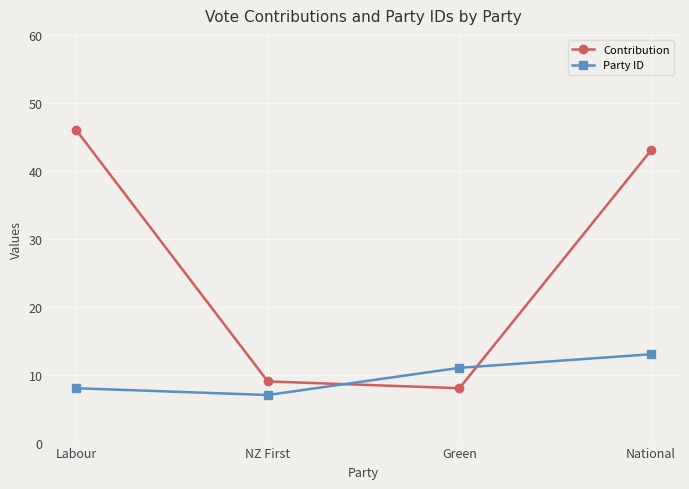

Rank the series by their average value, from lowest to highest.

Party ID, Contribution